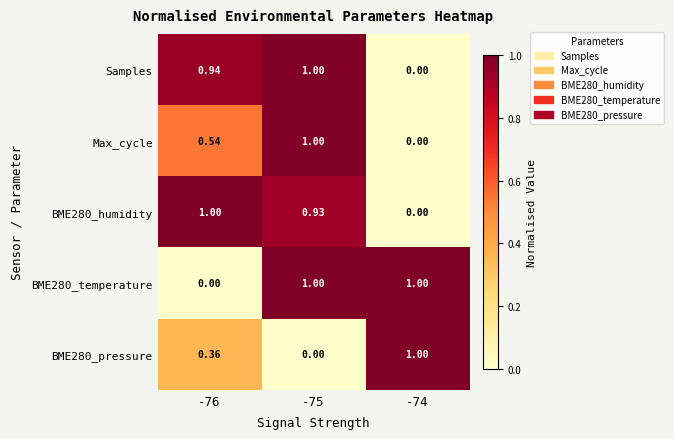

At how many categories does at least one series exceed 0?

3